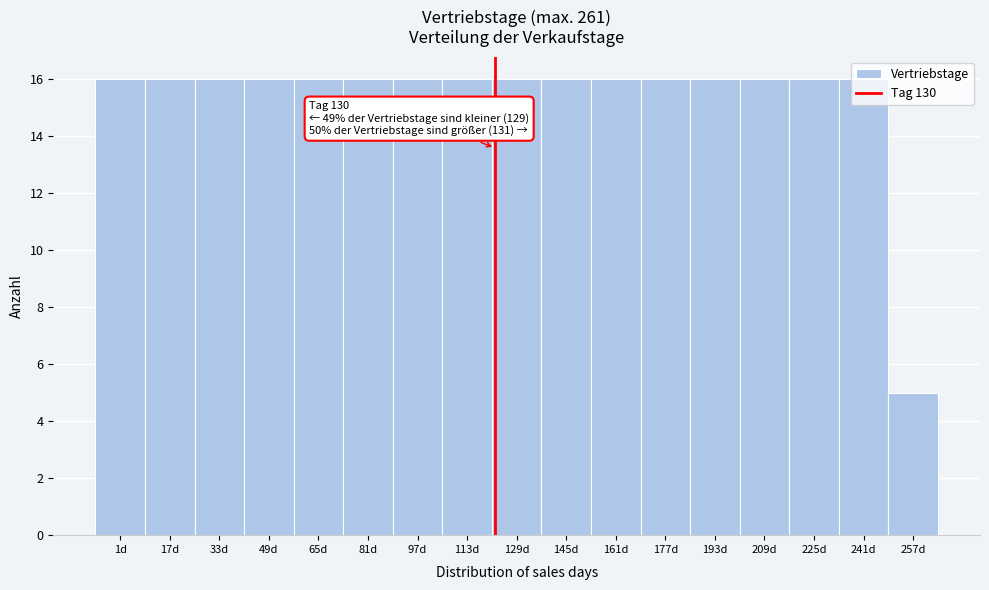

What position from the left is 81d?

6